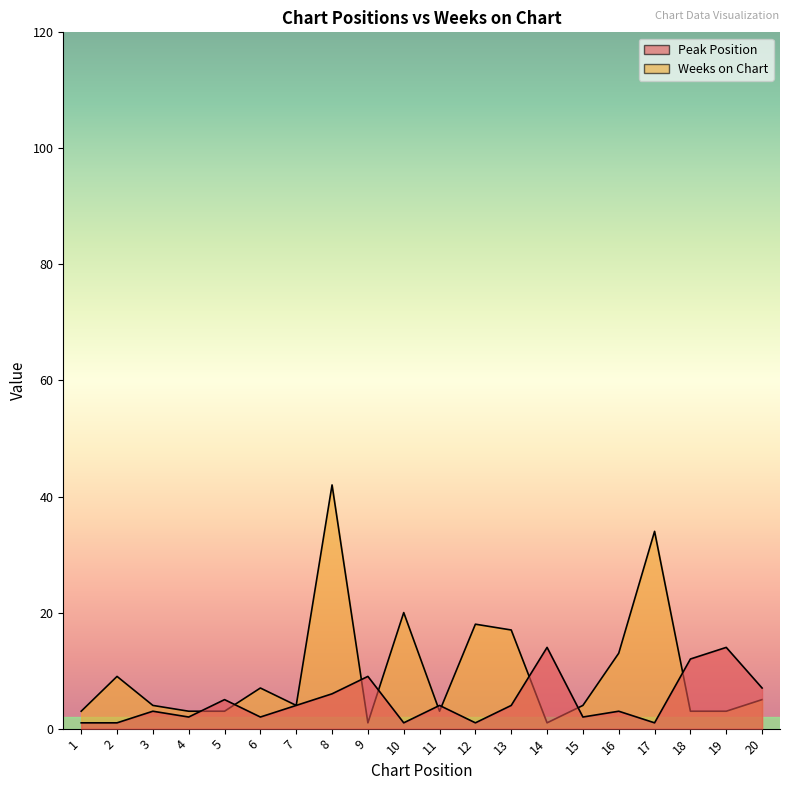

Does the chart have visible grid lines?

No